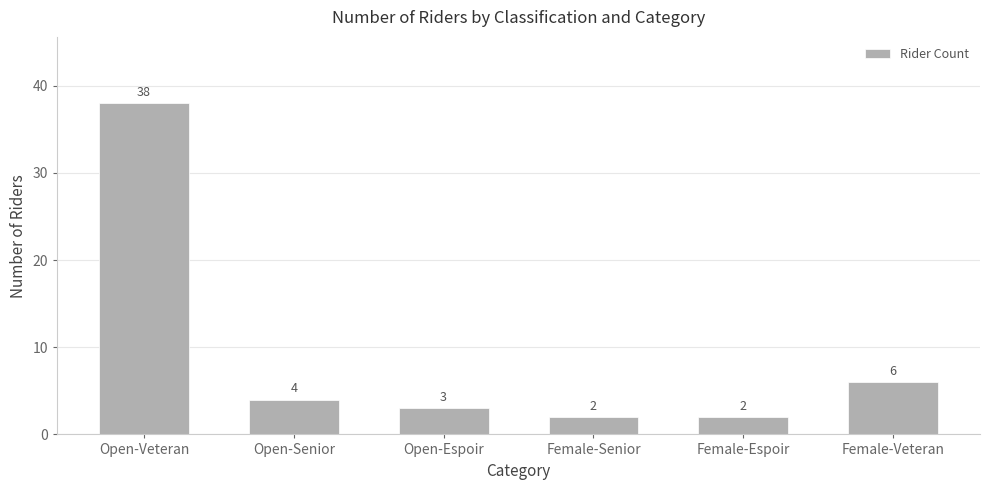

Are the bars grouped side by side (vs. stacked)?

No